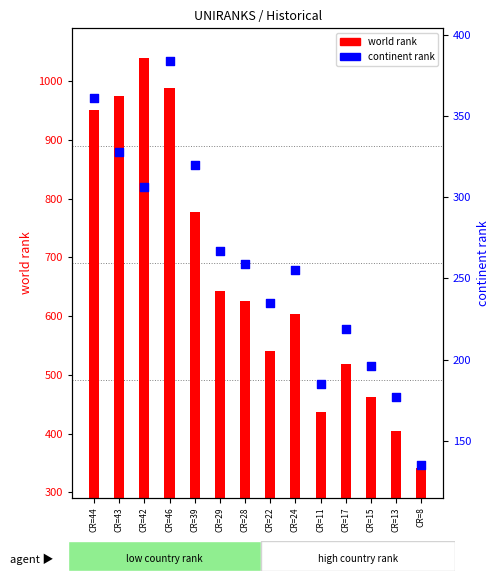

Which series reaches the minimum Y coordinate?

continent rank